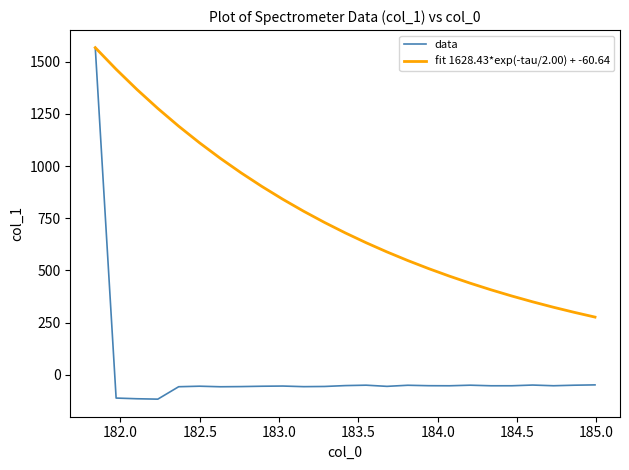

What is the lowest value of the fit 1628.43*exp(-tau/2.00) + -60.64 series?

276.6